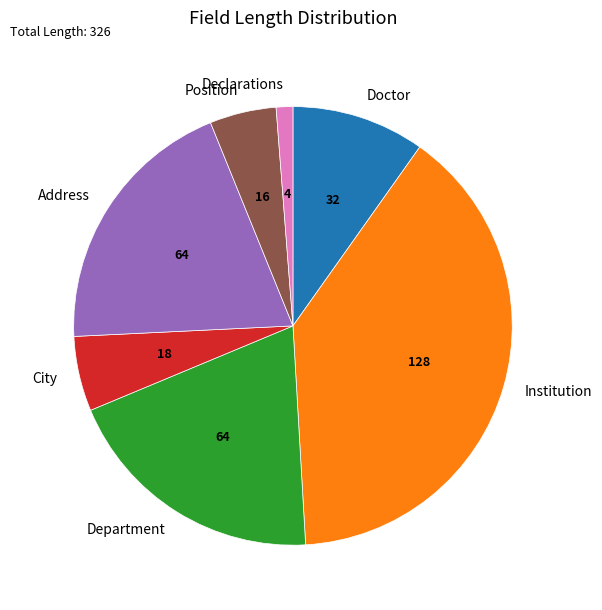

Is there a majority slice in this chart?

No